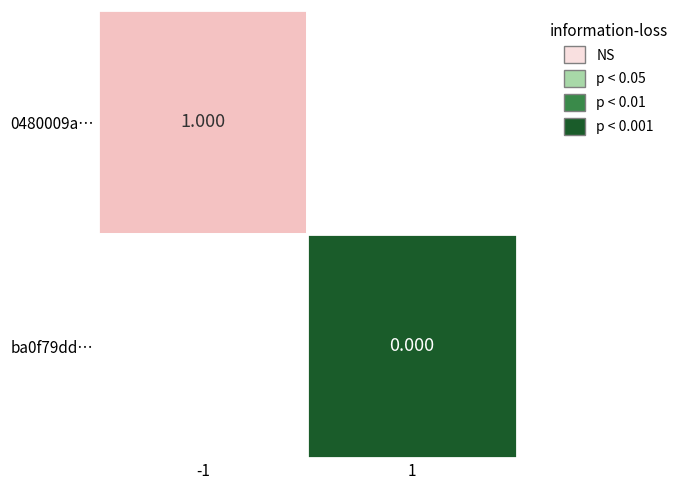

The ba0f79ddc4256246674c50f909258e2b884ccd3 series shows 1 at direction. True or false?

True